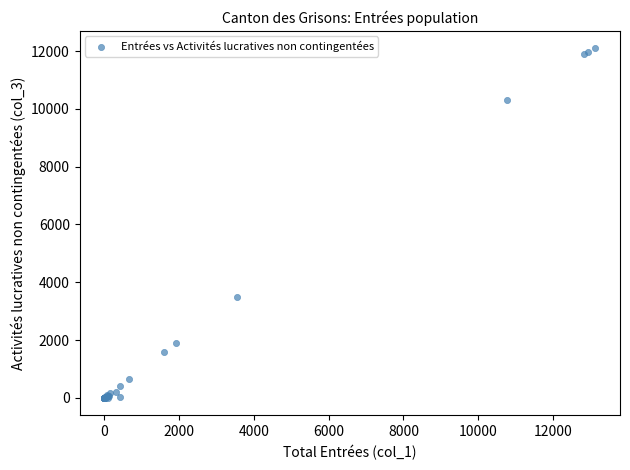

What Y value in the scatter plot is closest to 6047?

3496